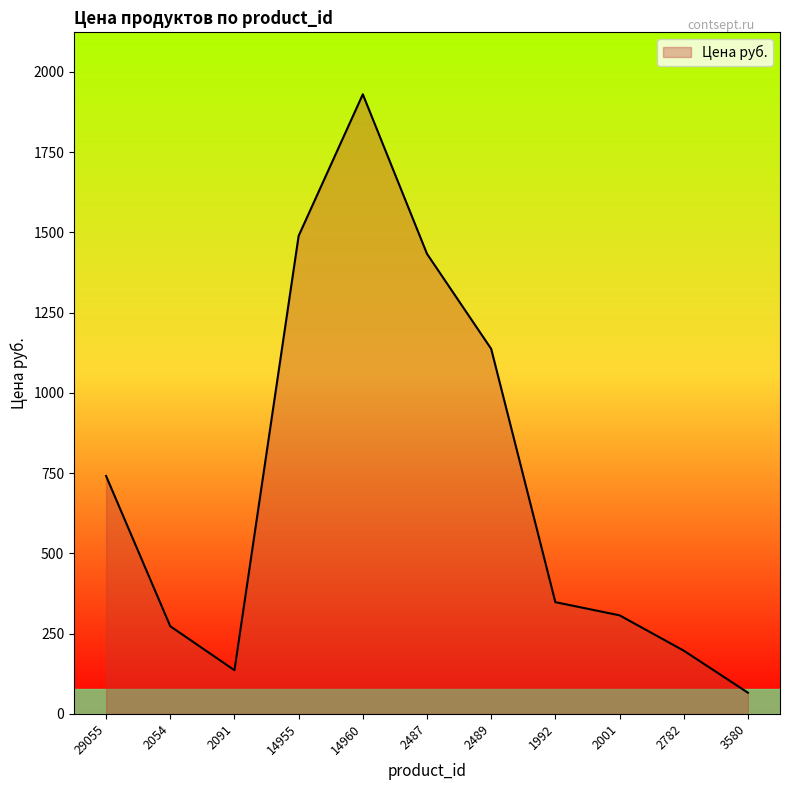

Reading left to right, extract all data points from this chart.

29055=741	2054=273	2091=136	14955=1489	14960=1930	2487=1433	2489=1137	1992=348	2001=307	2782=197	3580=66